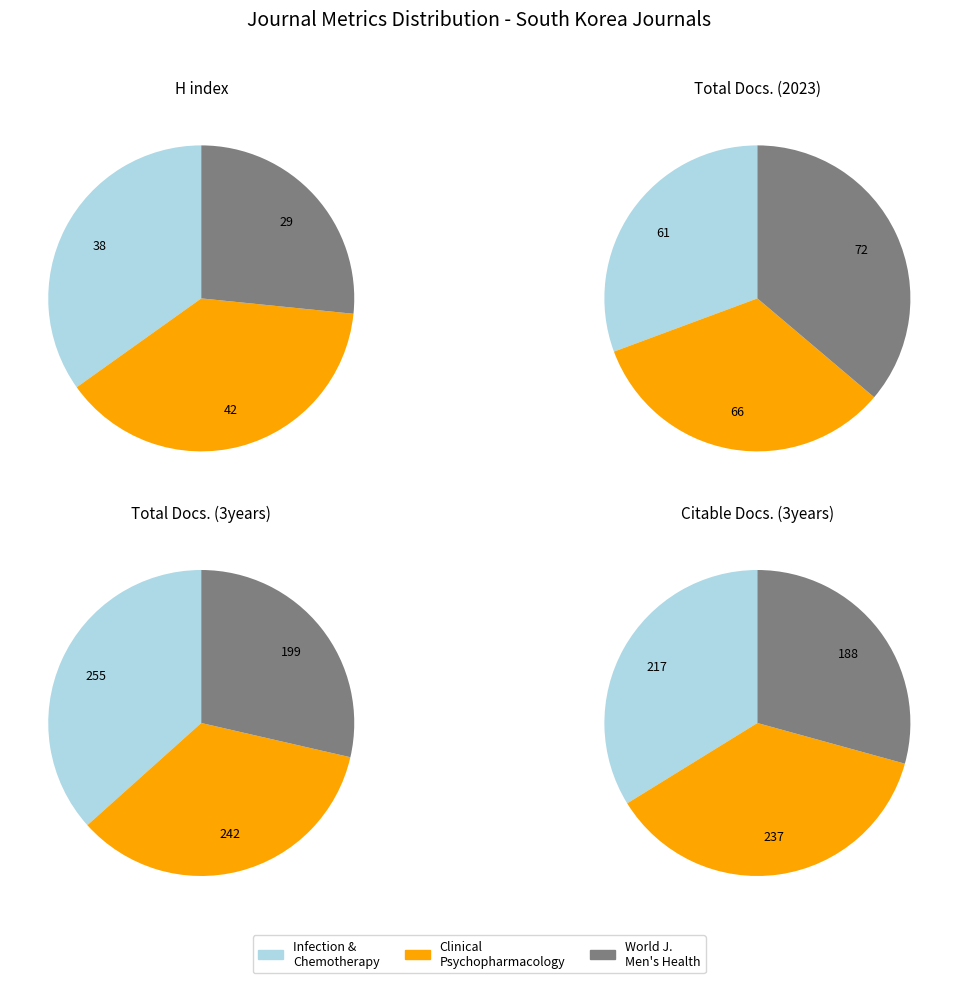

Is it true that Infection and Chemotherapy is 34% of the pie?

True